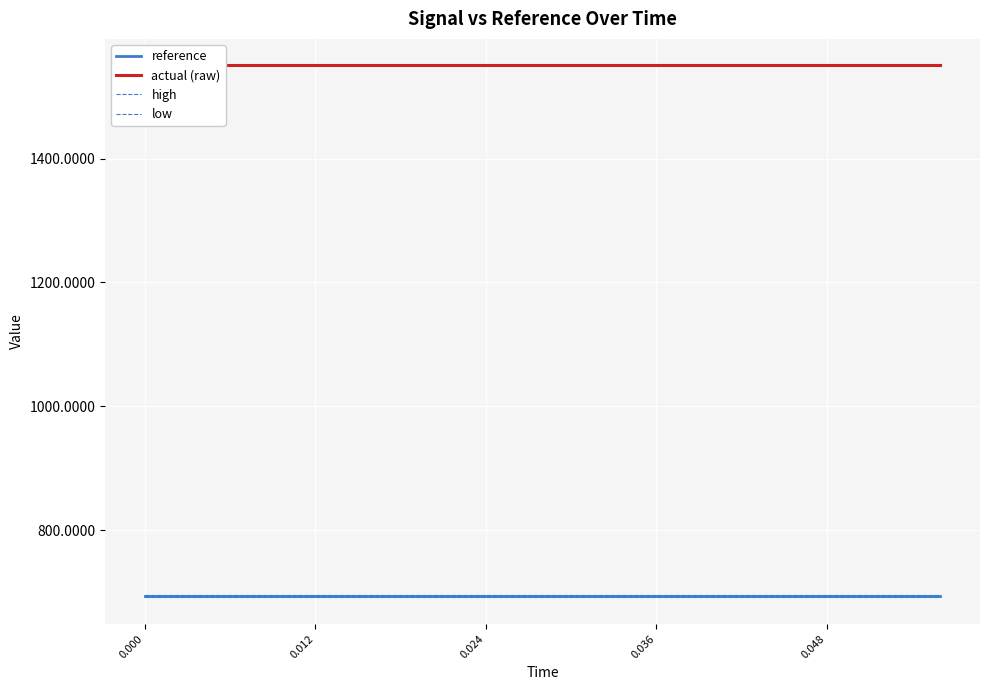

At how many categories does at least one series exceed 1381?

15